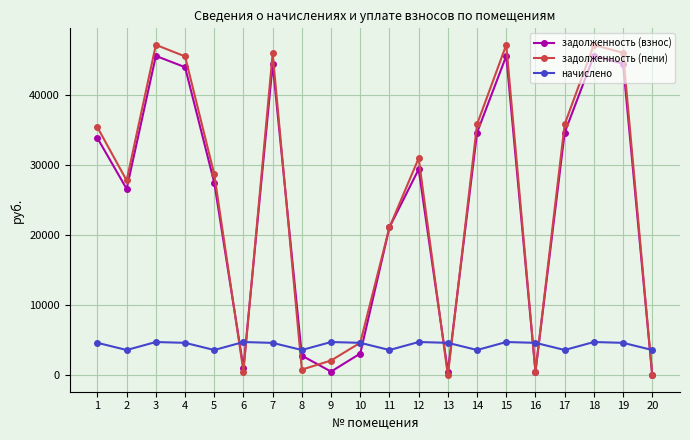

True or false: начислено has more than 2 interior local peaks.

True